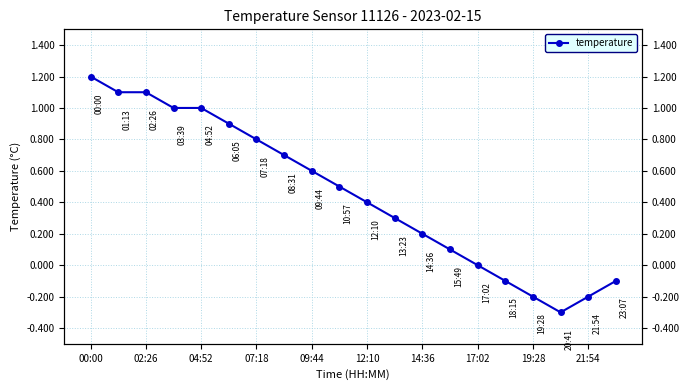

How many categories are shown in the chart?

20